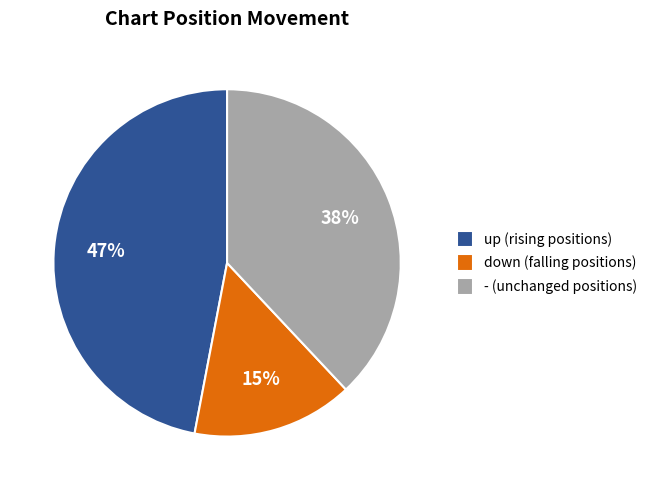

Which category has the smallest portion of the pie?

down